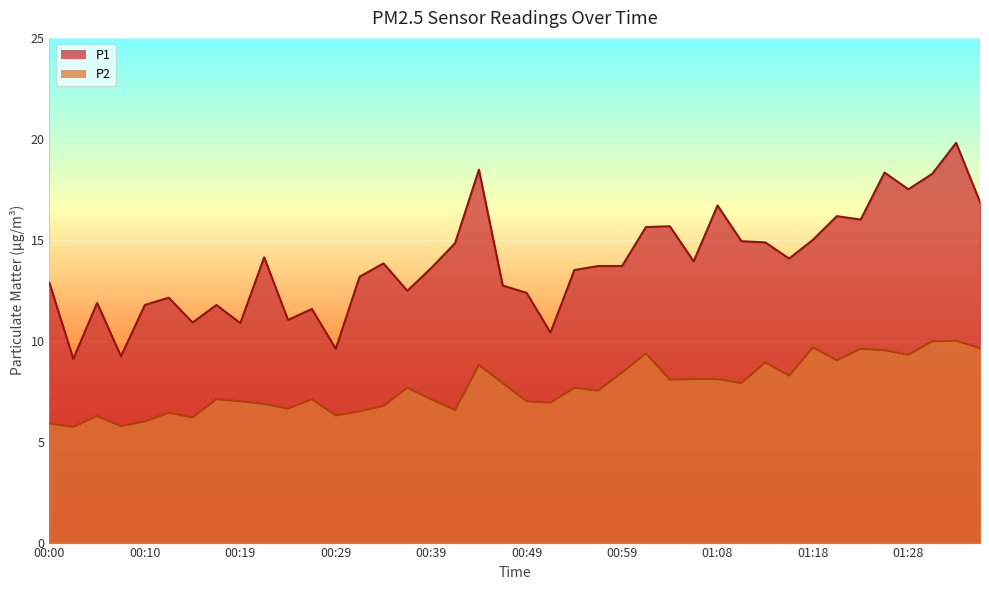

True or false: P1 and P2 intersect in this chart.

False